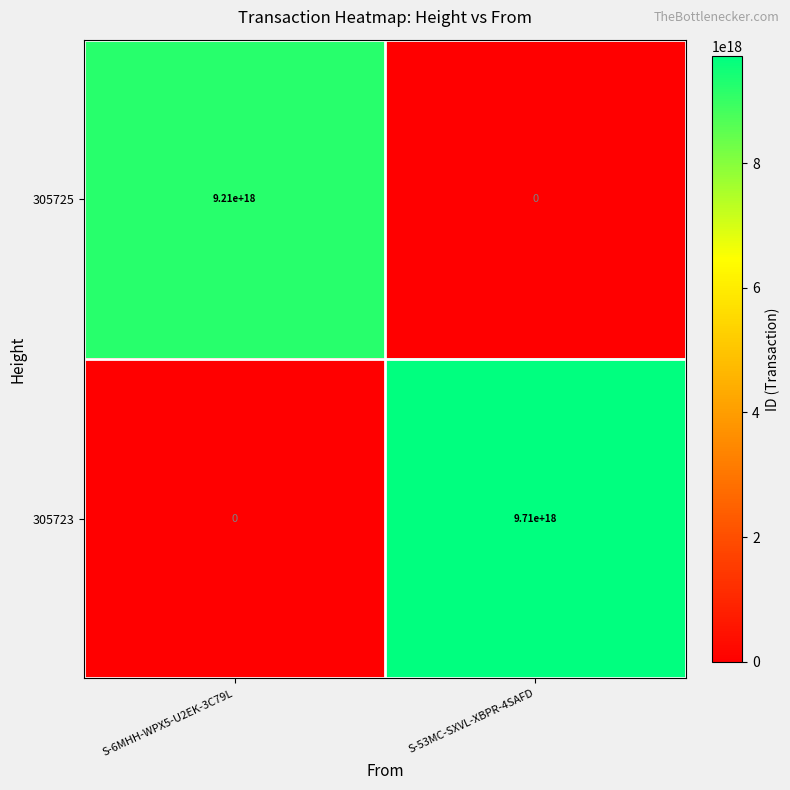

Rank the series at S-6MHH-WPX5-U2EK-3C79L from highest to lowest value.

305725, 305723